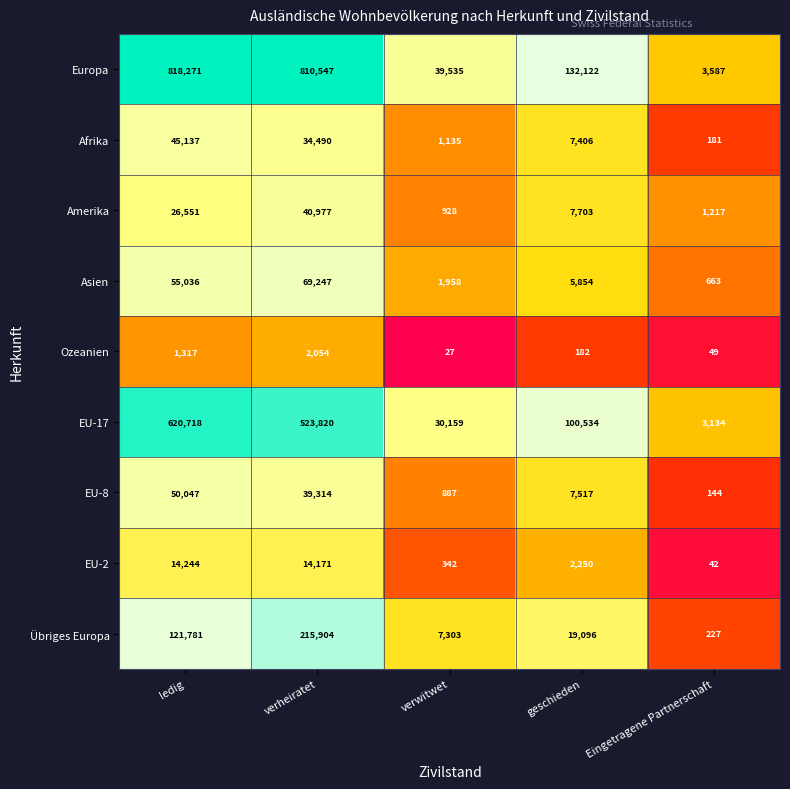

How many data points does each series have?

5